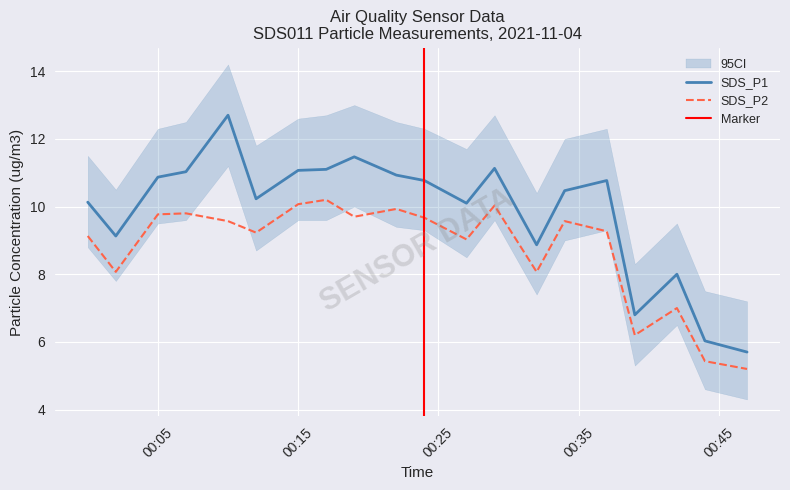

True or false: SDS_P1 has a value of 16.3 at 2021-11-04 00:29.

False